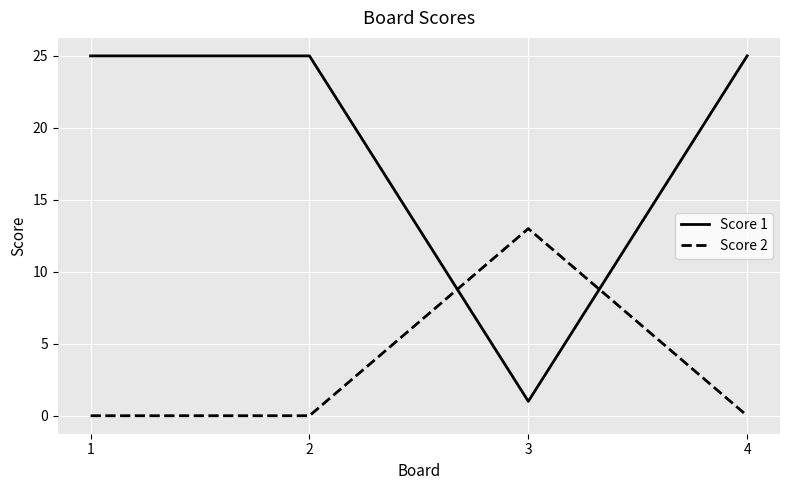

Count the number of data series in this chart.

2